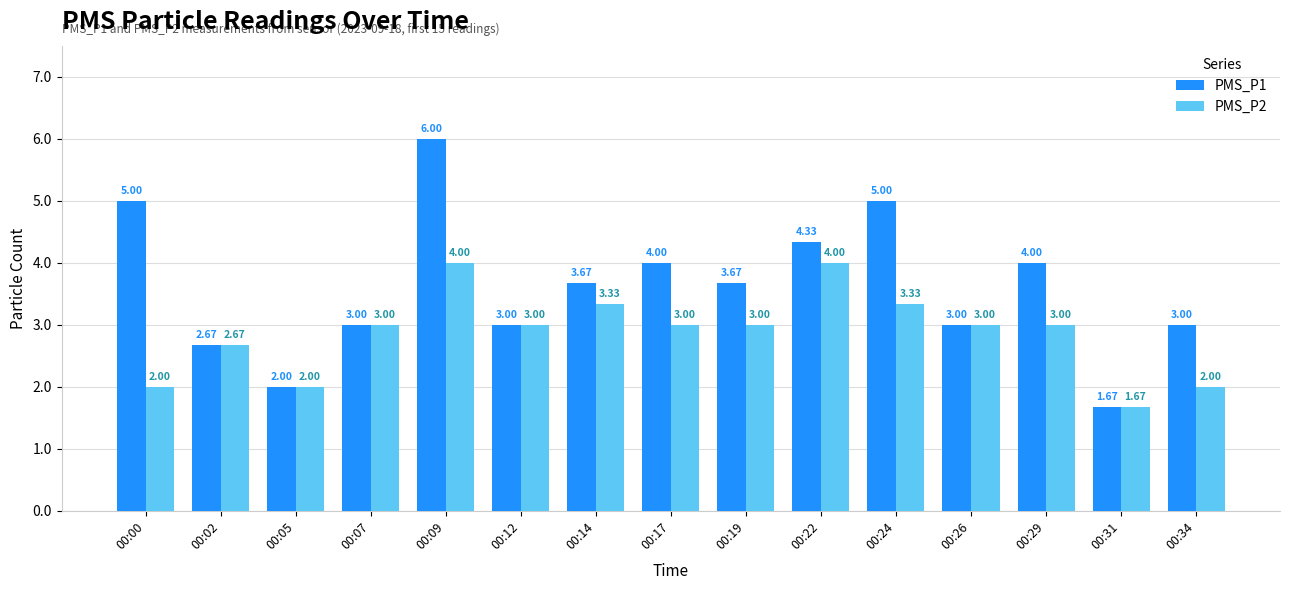

Rank the series by their average value, from lowest to highest.

PMS_P2, PMS_P1